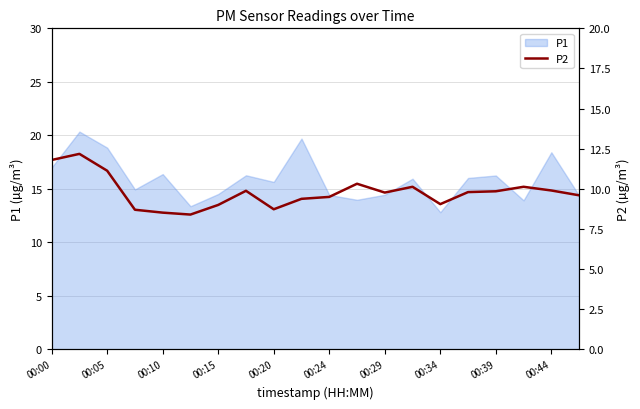

What is the maximum value for P1?

20.4